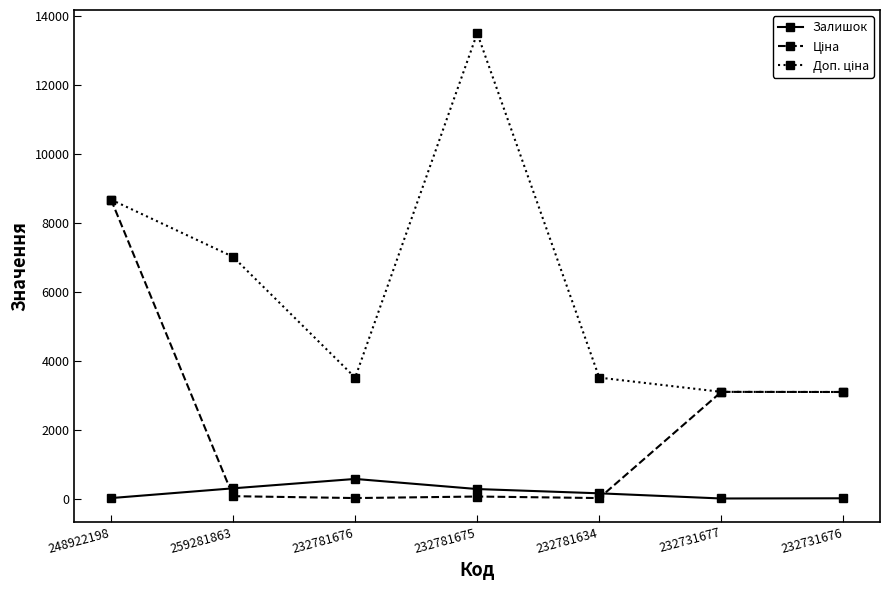

How many data points does each series have?

7